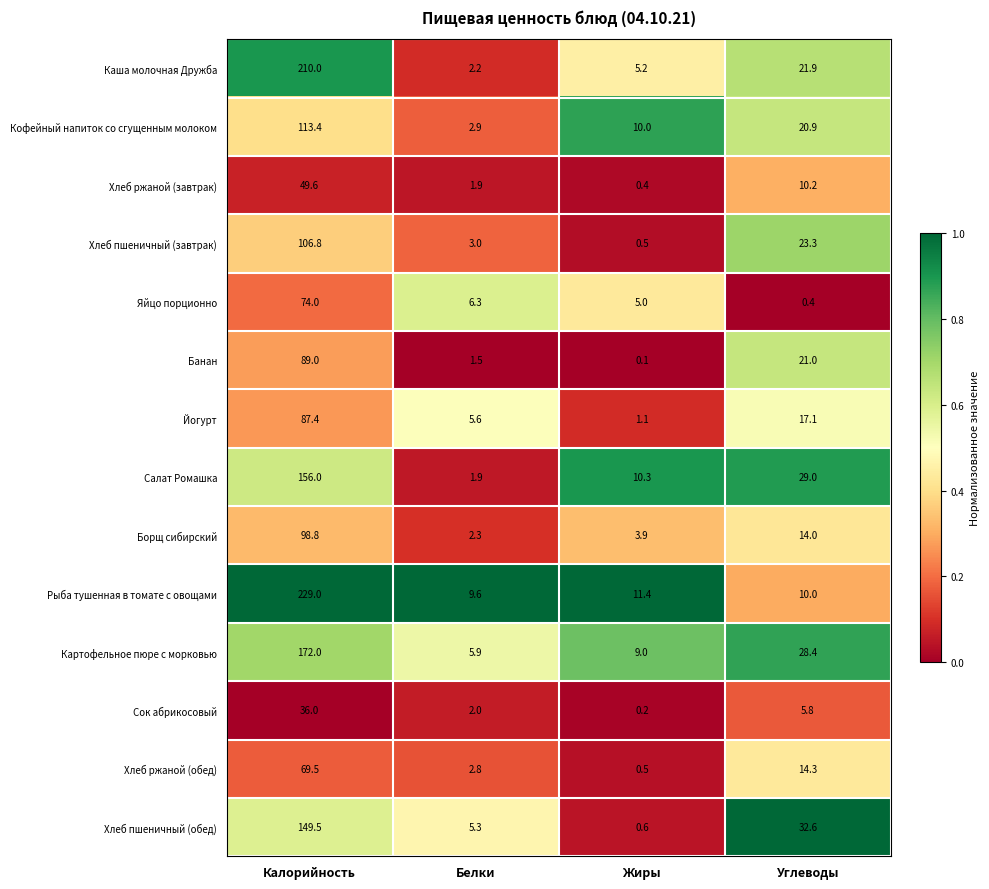

The value of Каша молочная Дружба at Белки is 2.2. True or false?

True